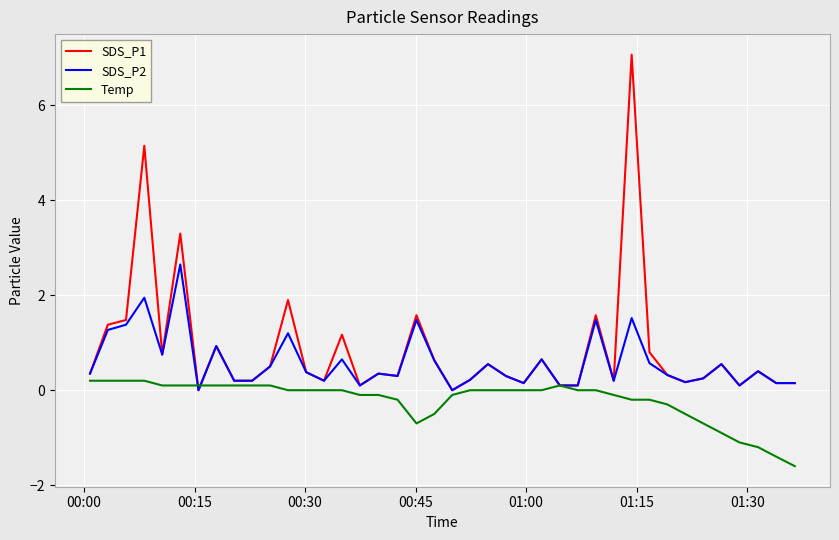

What is the minimum value shown in the chart?

-1.6